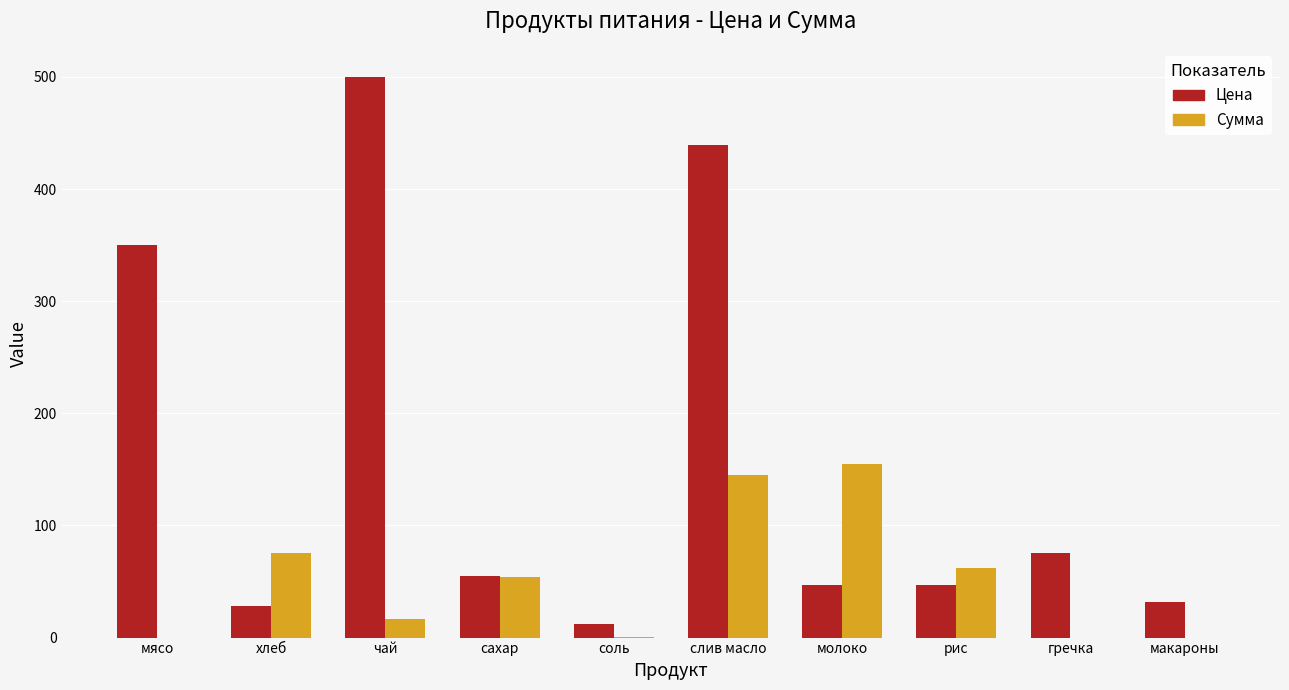

Where is Цена nearest to the value 256?

мясо